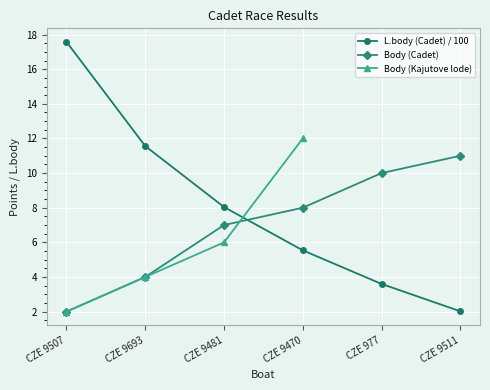

Which label corresponds to the largest value in the chart?

CZE 9507